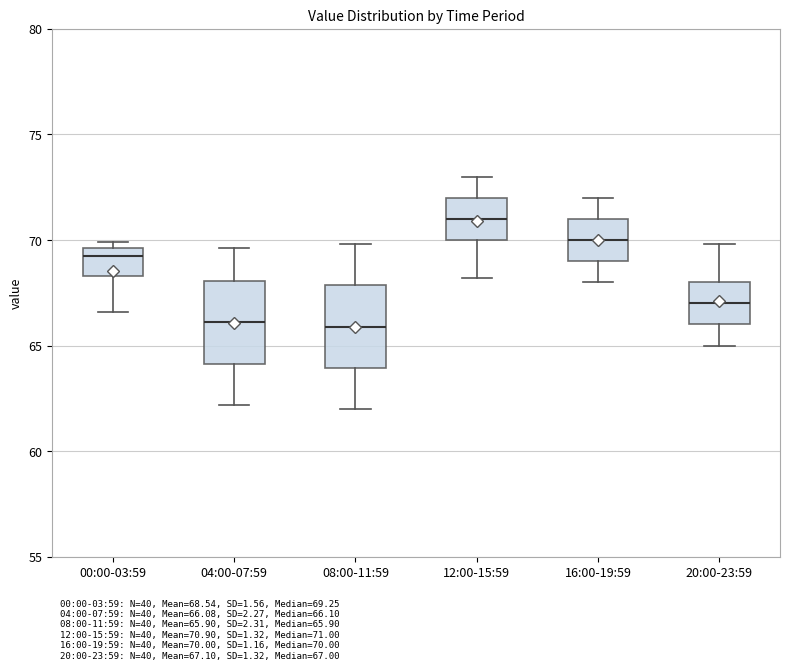

Where is the upper edge of the box for 00:00-03:59 on the y-axis? The values are not printed on the chart, so give them approximately, as read against the axis.

69.5